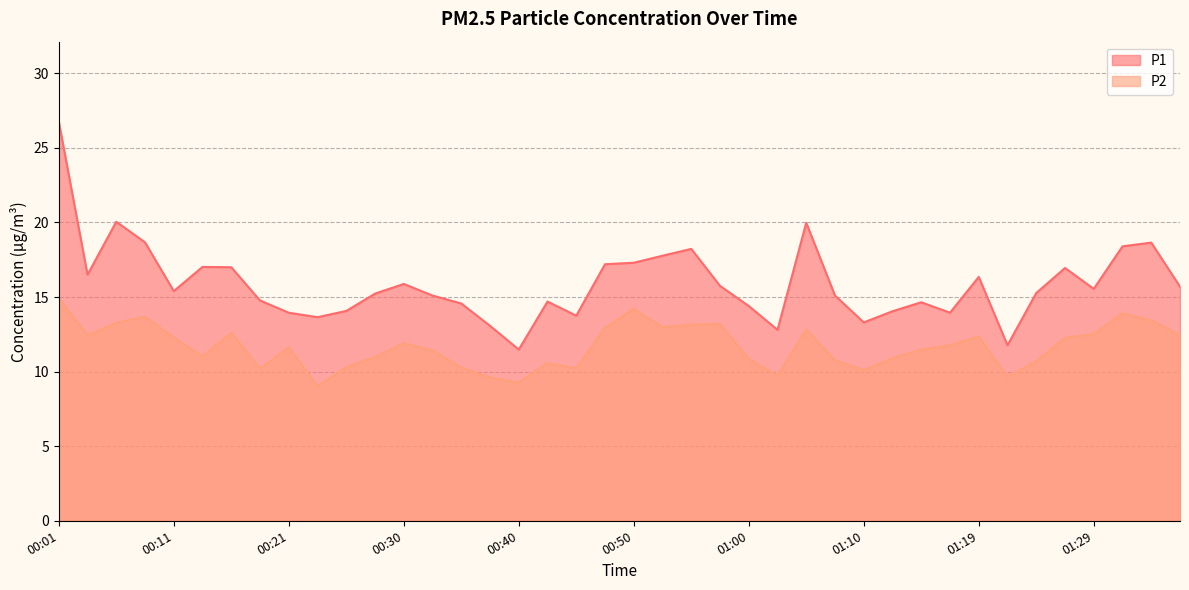

What is the minimum value shown in the chart?

9.0